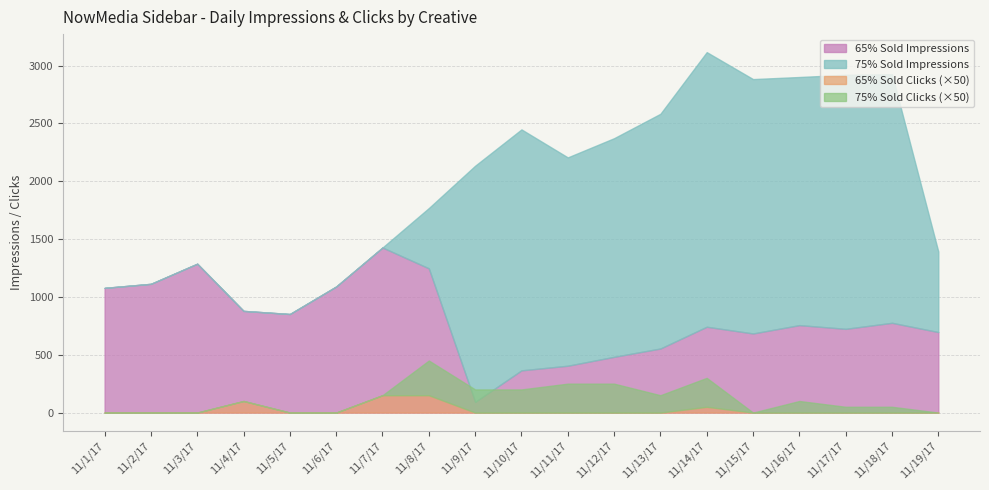

At which label is 75% Sold Clicks closest to 3?

11/13/17